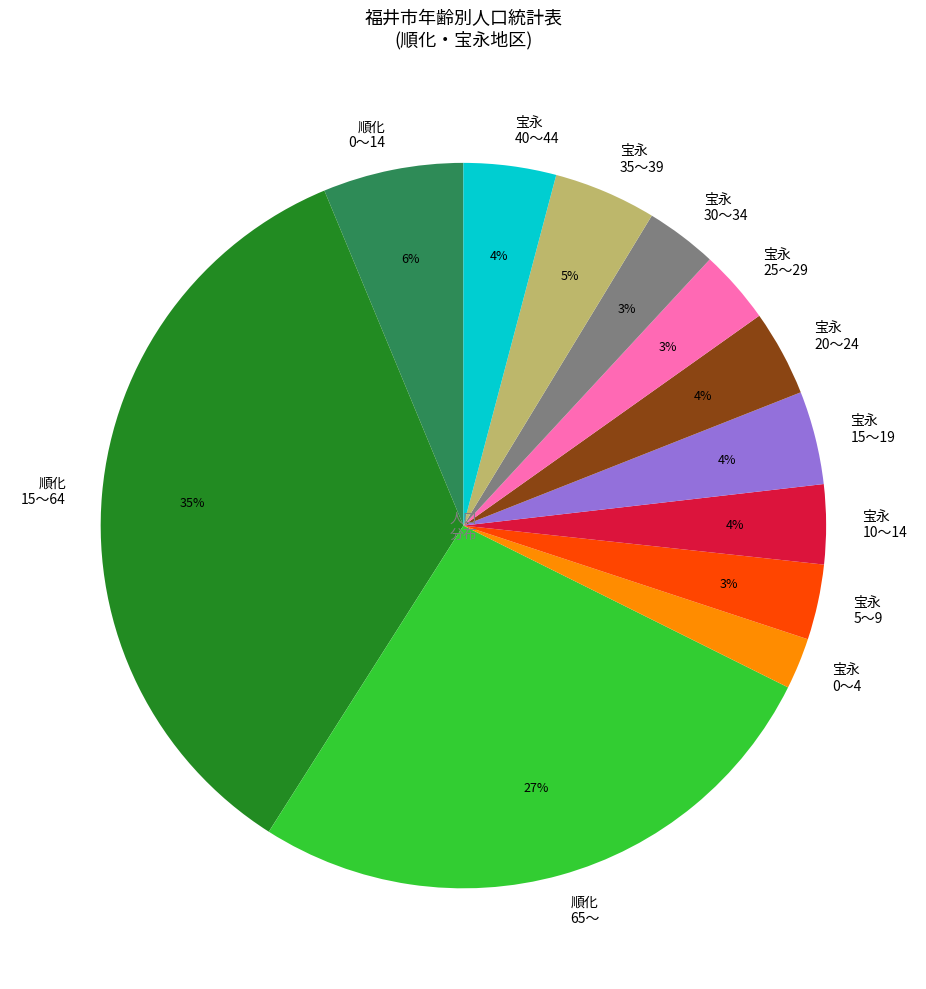

Is there any slice that represents more than half of the pie?

No